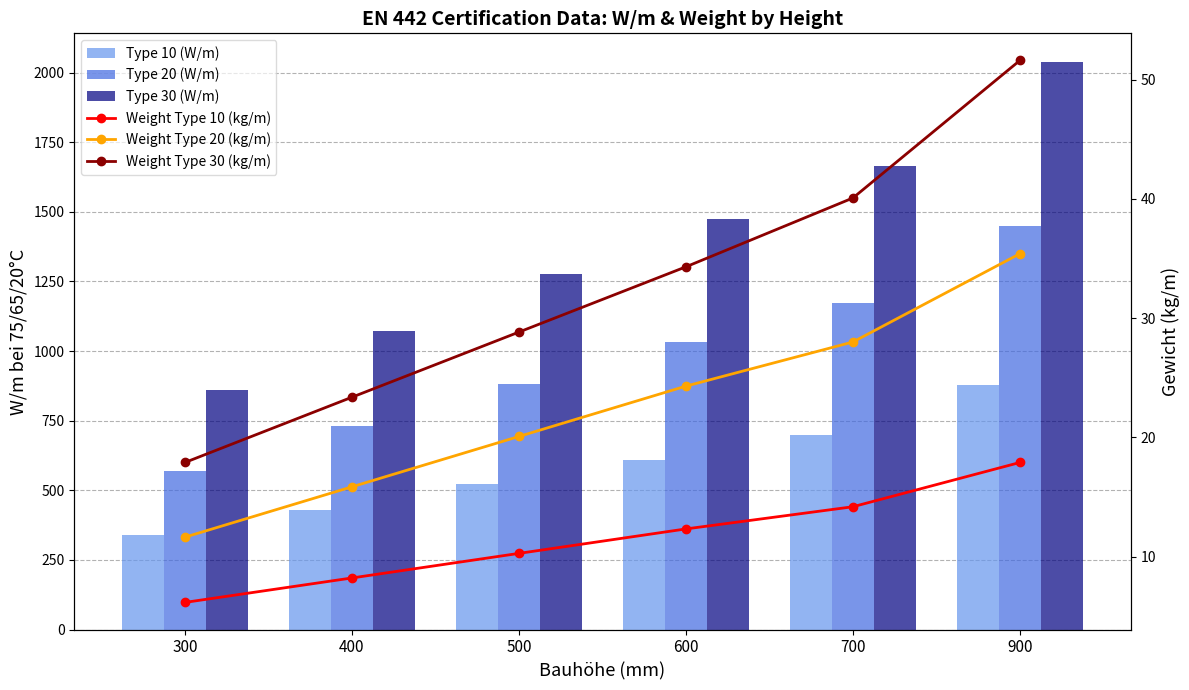

What is the difference between the maximum and minimum values in the Type 10 (W/m) series?

539.0